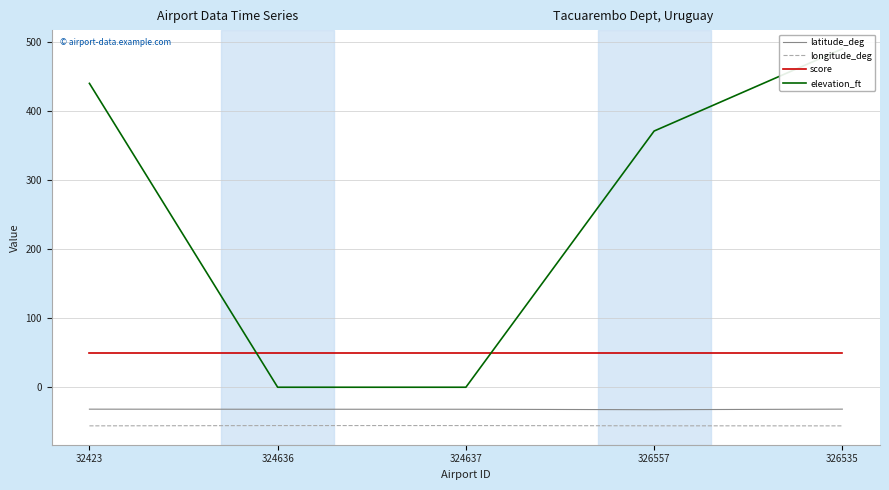

True or false: latitude_deg and elevation_ft intersect in this chart.

False